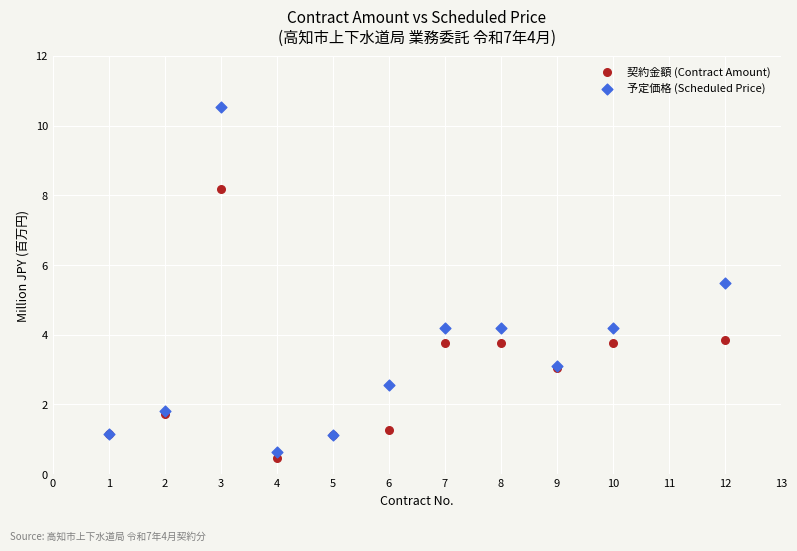

Which series contains the highest Y value?

予定価格 (Scheduled Price)